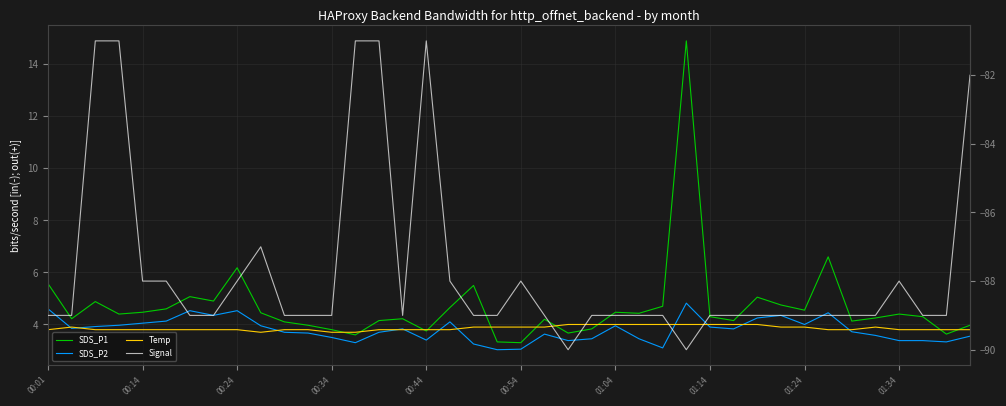

How many times do SDS_P2 and Temp cross each other?

11